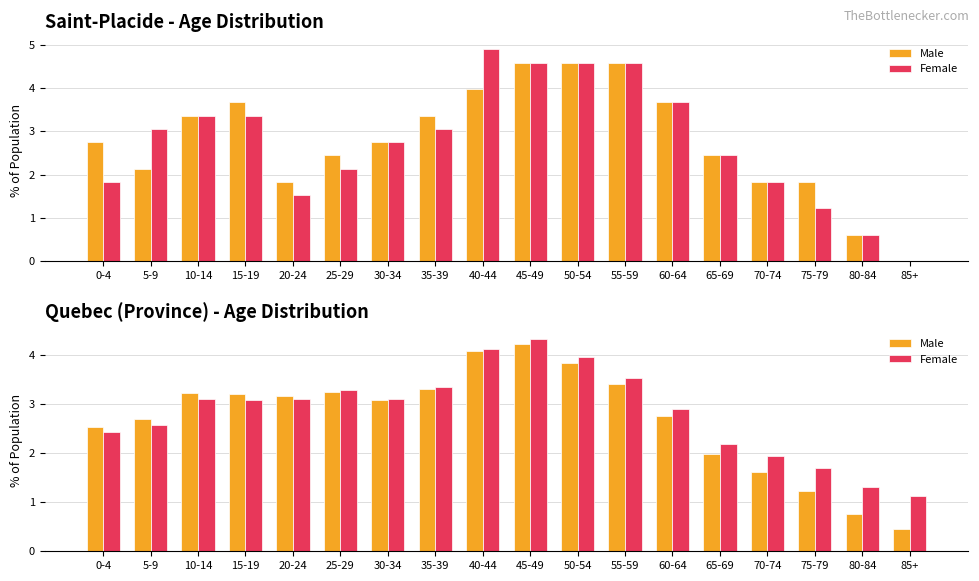

What is the label of the 9th bar from the right?

45-49